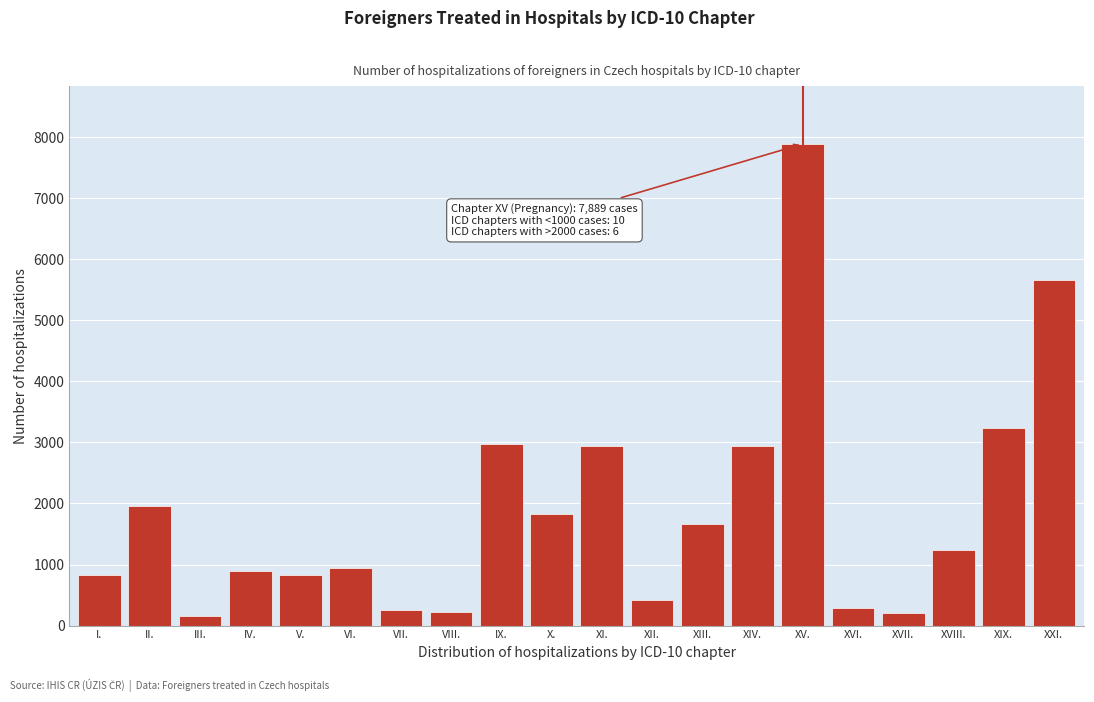

At which category does the chart reach its peak across all series?

XV.